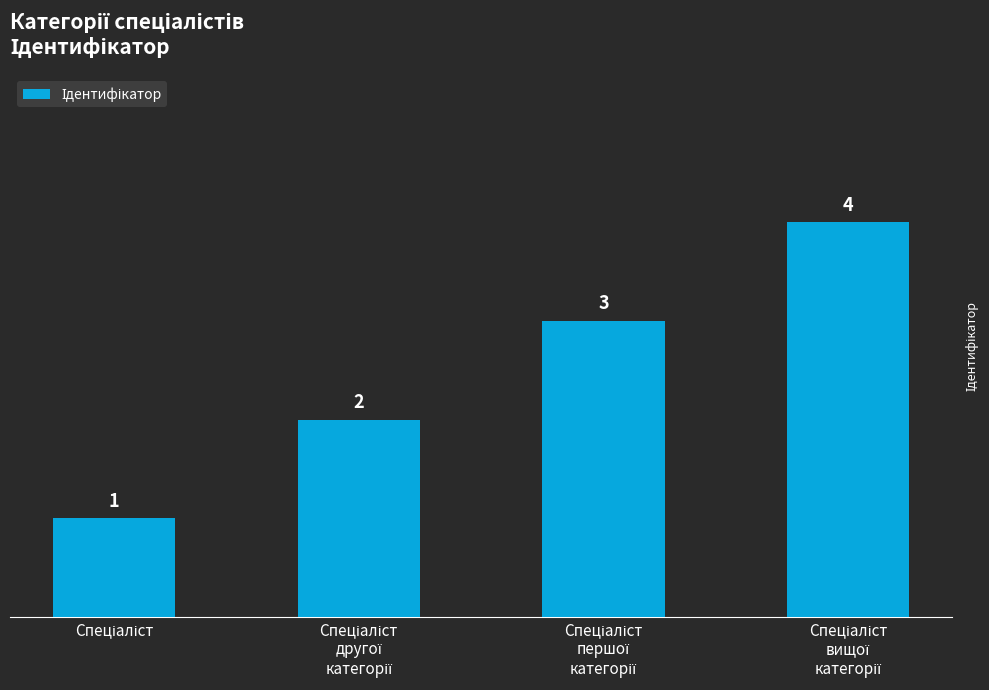

What is the value of the 2nd bar from the left?

2